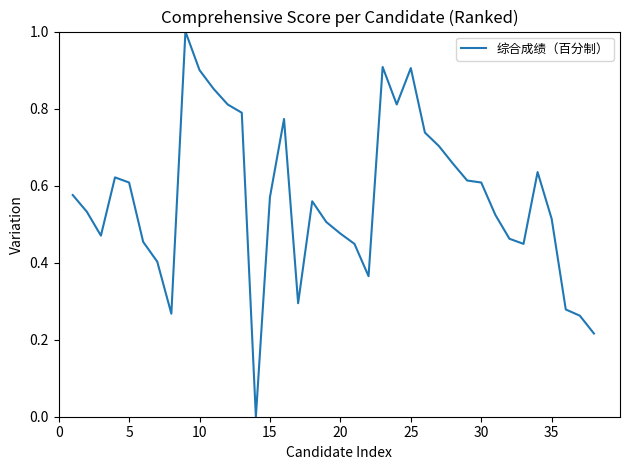

What is the difference between the maximum and minimum values?

1.0